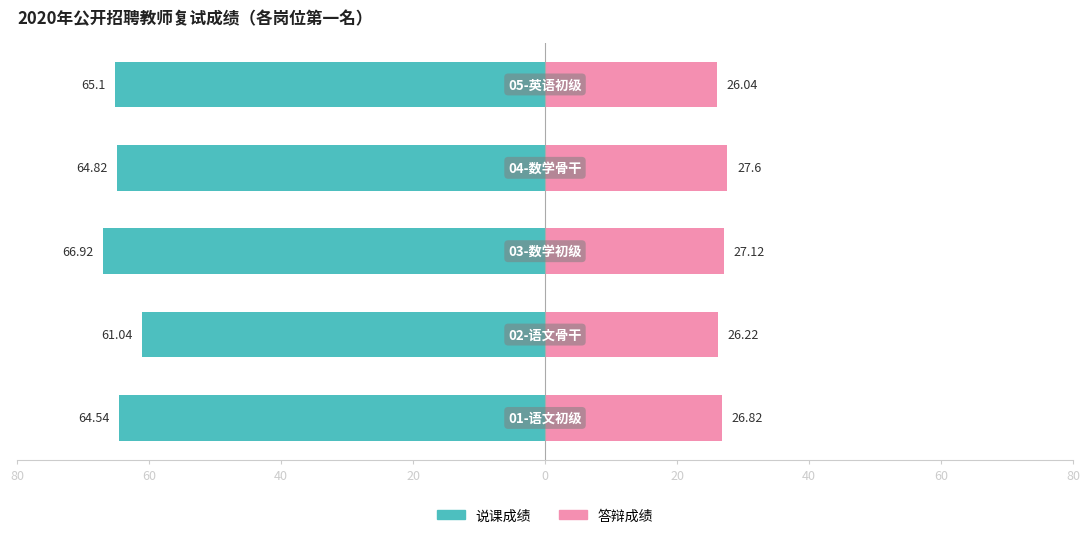

How many data points in 说课成绩 are less than 64?

1